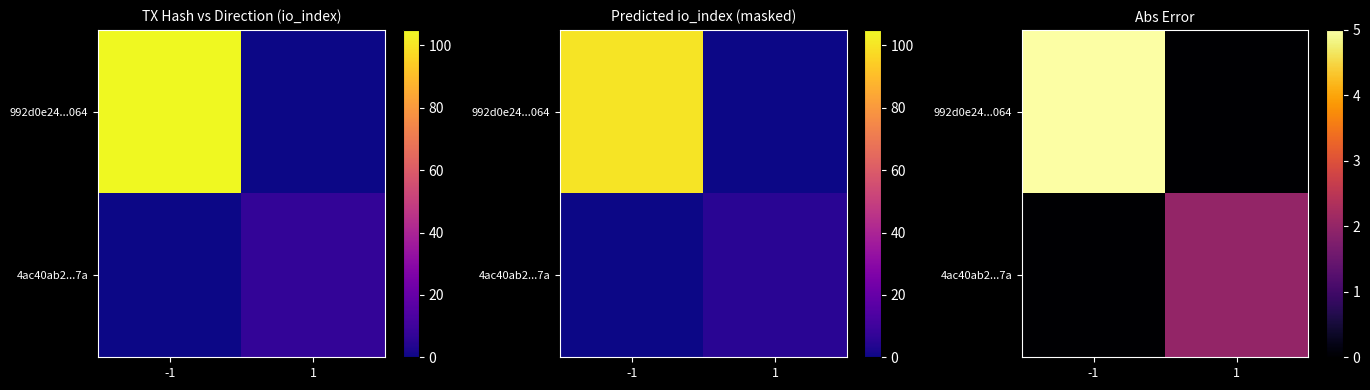

Which category has the lowest value in the 992d0e24...064 series?

1